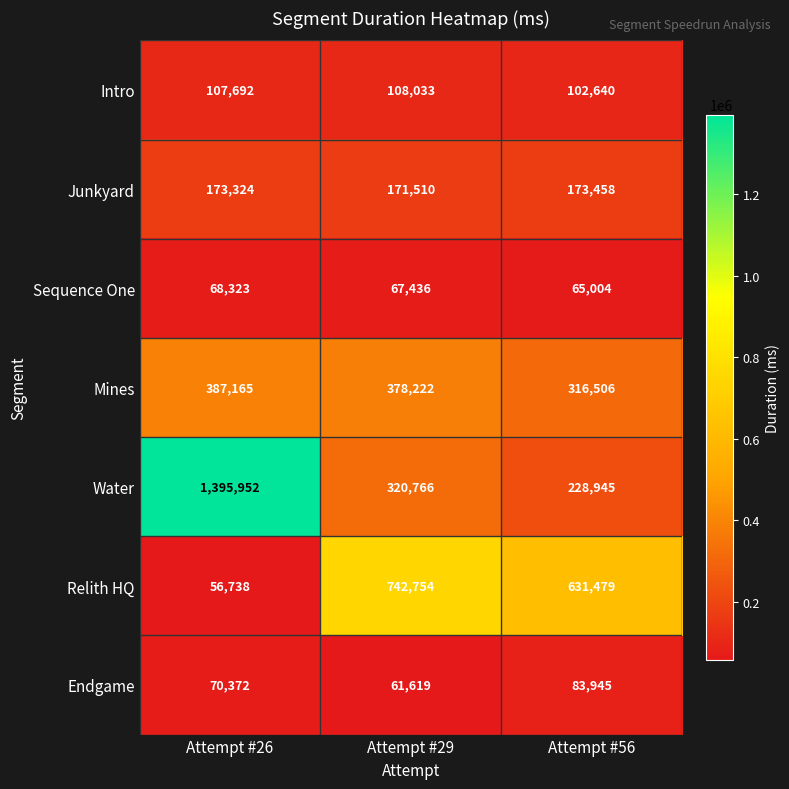

Read the Water value at Attempt #26.

1395952